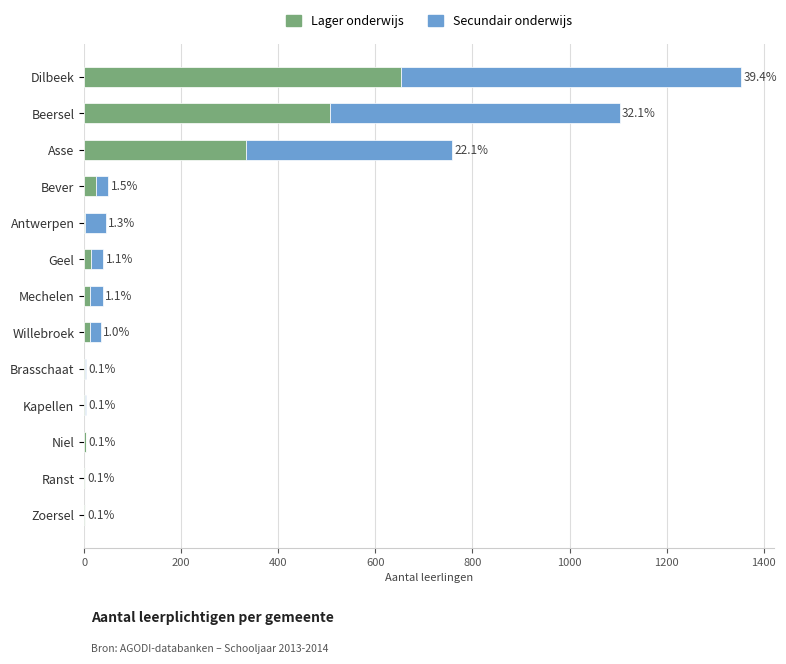

What is the sum of all Secundair onderwijs values?

1868